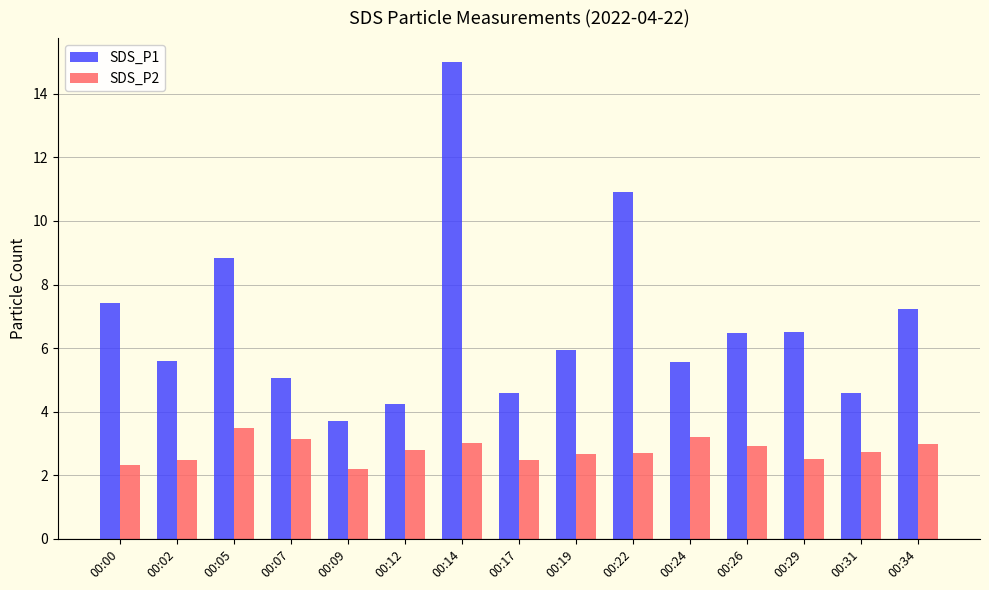

True or false: SDS_P2 has a value of 4.8 at 00:26.

False